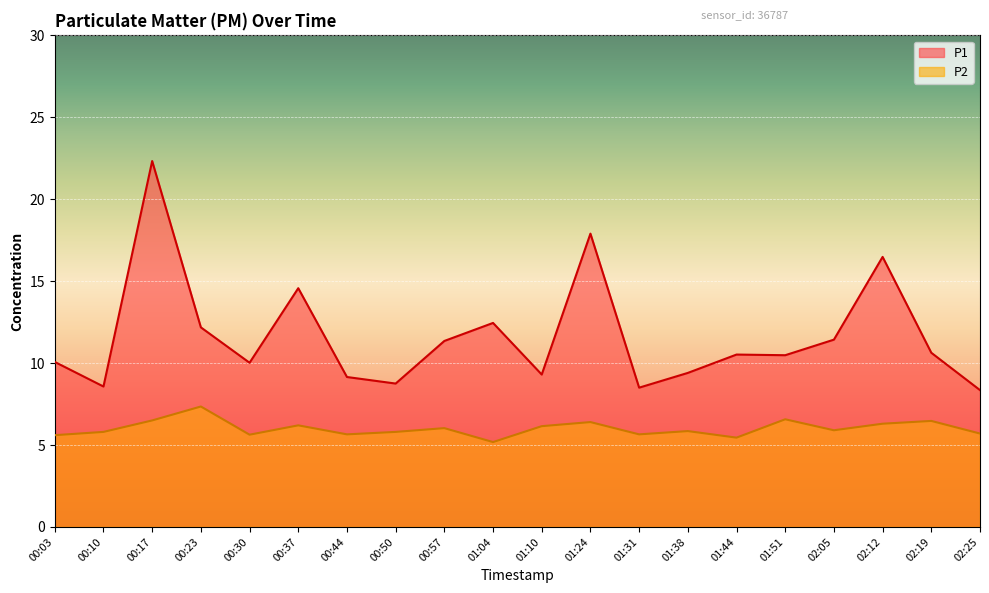

Does the chart display data point markers on the line(s)?

No